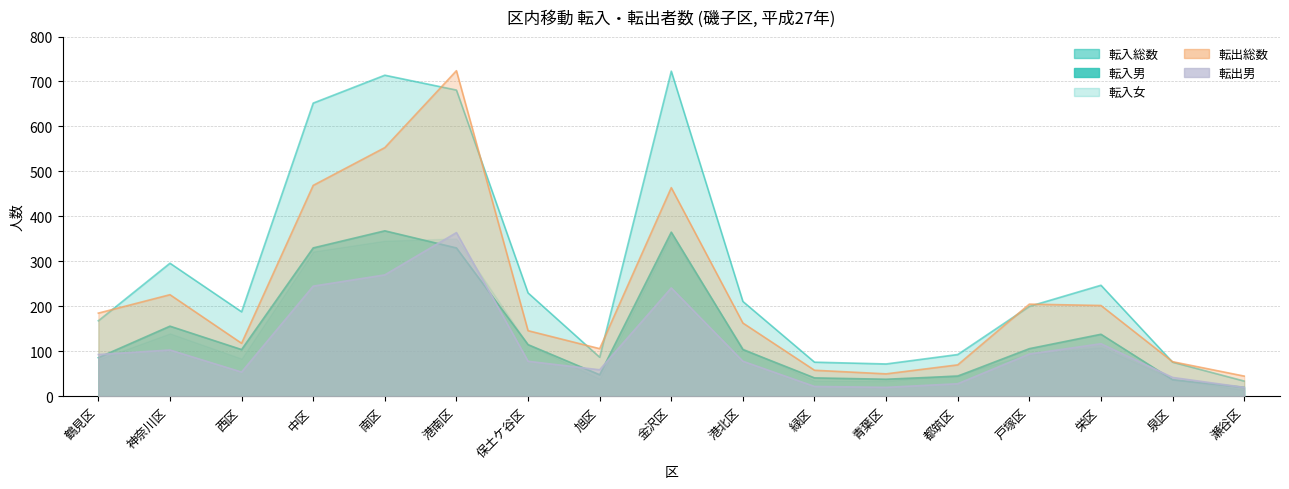

What is the label of the 4th point from the right?

戸塚区